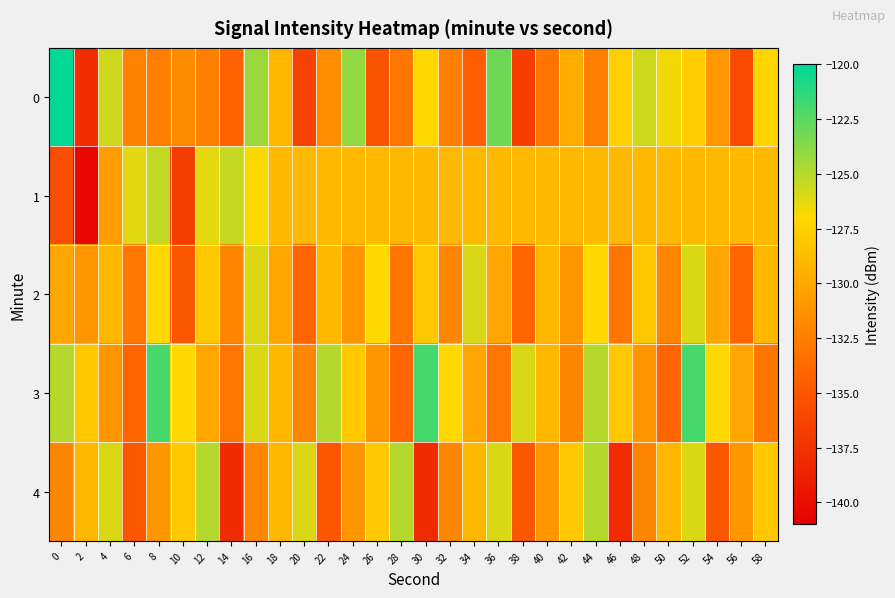

What is the spread (max minus min) of values at 44?

7.5